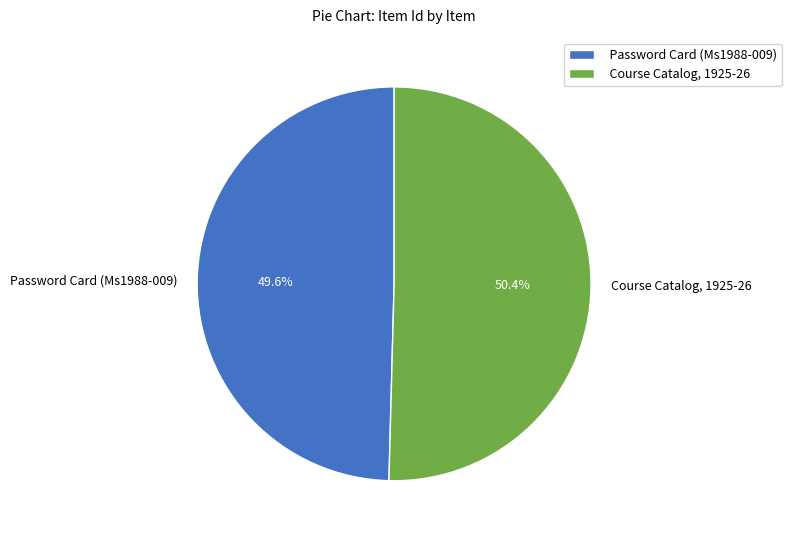

Does Course Catalog, 1925-26 account for over 50% of the chart?

Yes